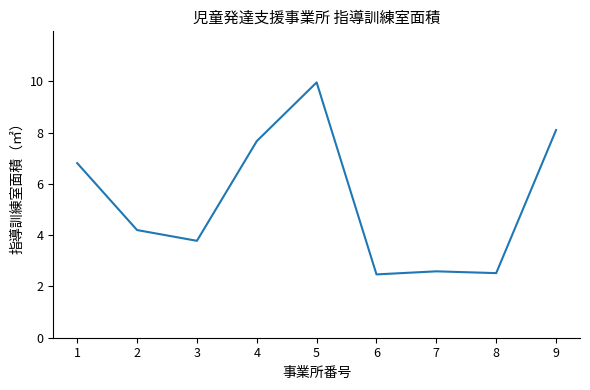

Is it true that the value at 5 is 10.0?

True